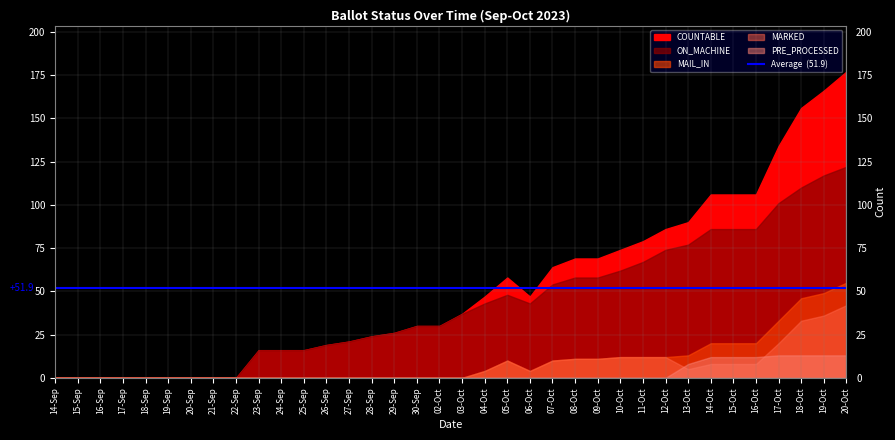

Rank the categories by ON_MACHINE value from highest to lowest.

20-Oct, 19-Oct, 18-Oct, 17-Oct, 14-Oct, 15-Oct, 16-Oct, 13-Oct, 12-Oct, 11-Oct, 10-Oct, 08-Oct, 09-Oct, 07-Oct, 05-Oct, 04-Oct, 06-Oct, 03-Oct, 30-Sep, 02-Oct, 29-Sep, 28-Sep, 27-Sep, 26-Sep, 23-Sep, 24-Sep, 25-Sep, 14-Sep, 15-Sep, 16-Sep, 17-Sep, 18-Sep, 19-Sep, 20-Sep, 21-Sep, 22-Sep